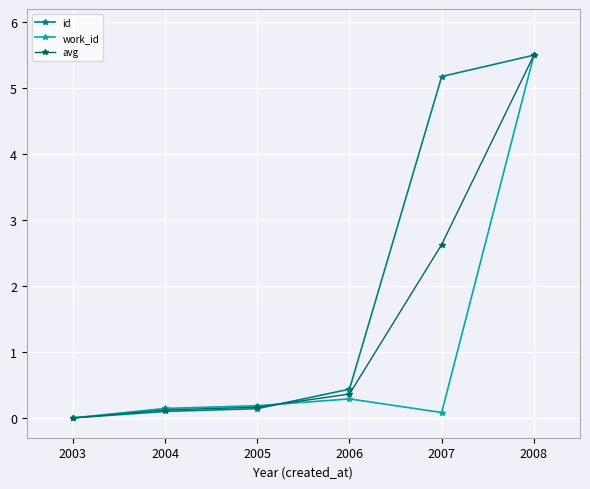

True or false: work_id has more than 2 points higher than both neighbors.

False